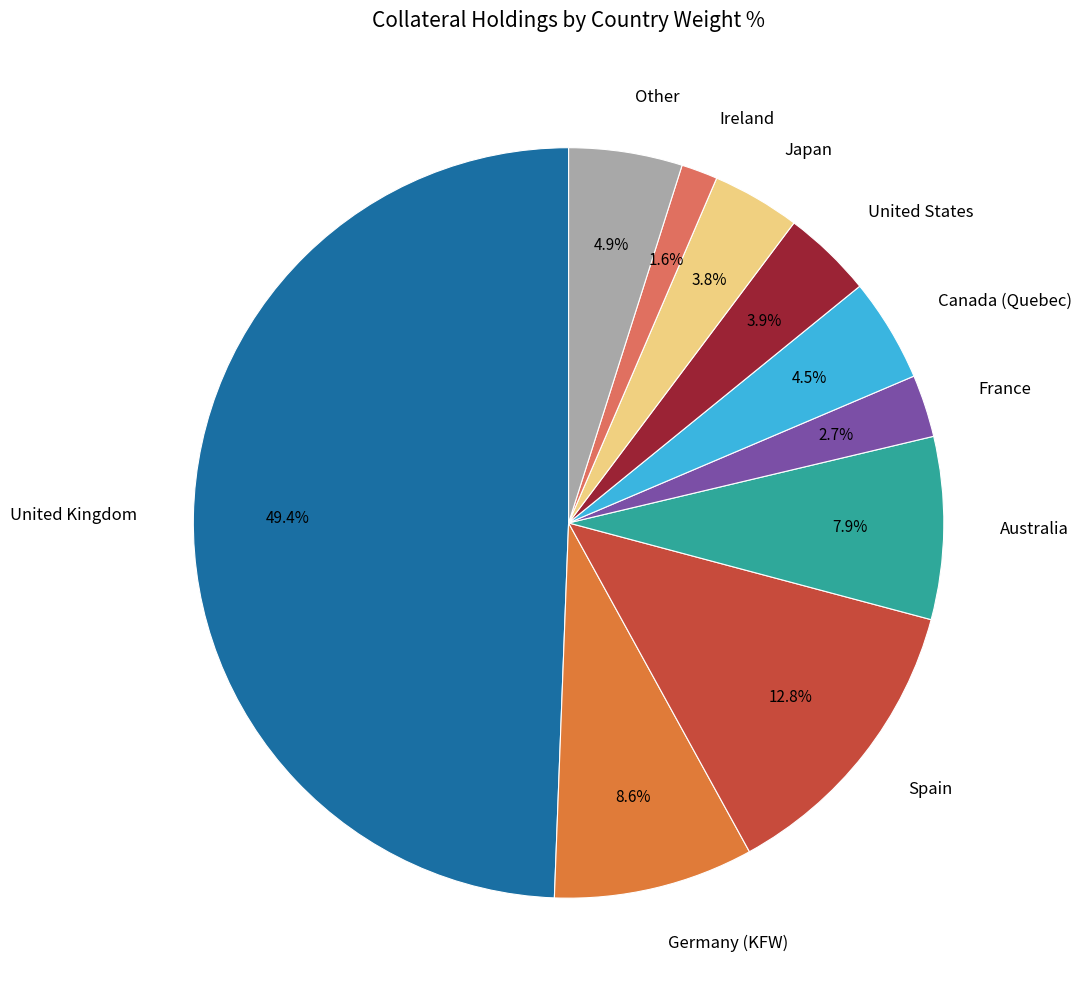

How many segments does this pie chart have?

10